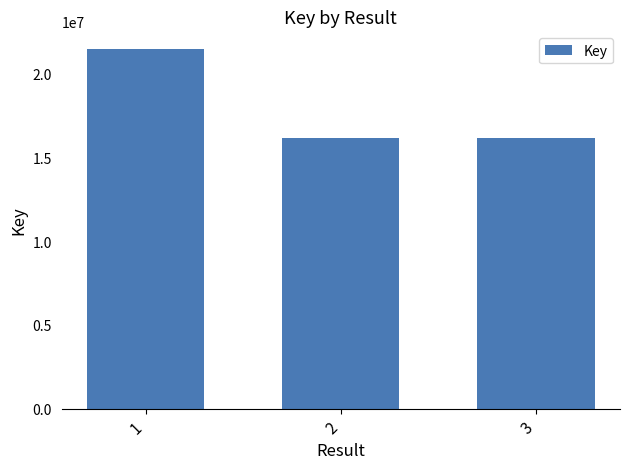

What is the value of the 3rd bar from the left?

16166238